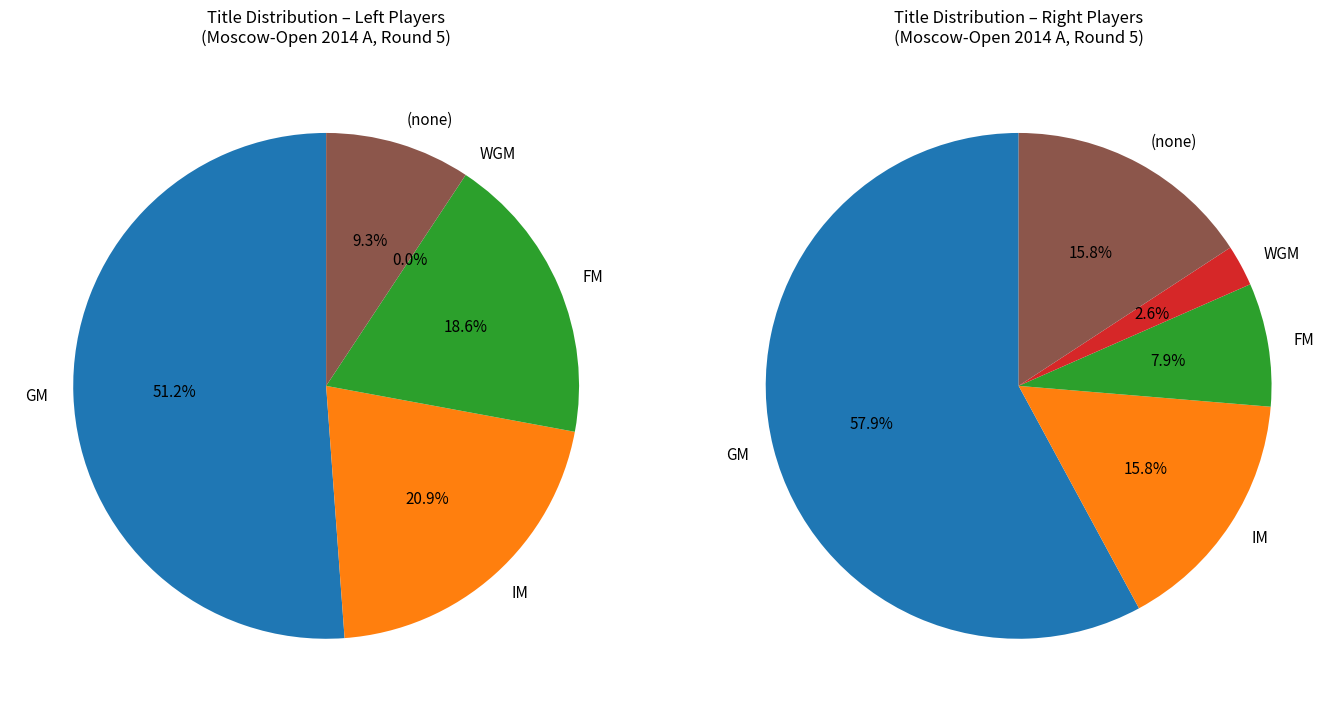

How many segments does this pie chart have?

5